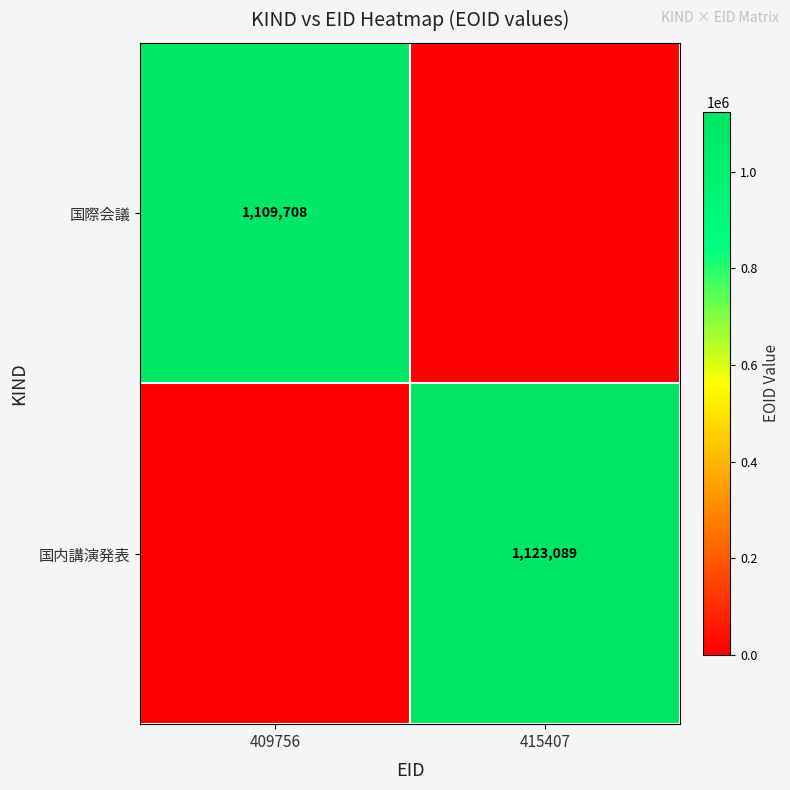

Is it true that 国内講演発表 equals 1603797 at 415407?

False